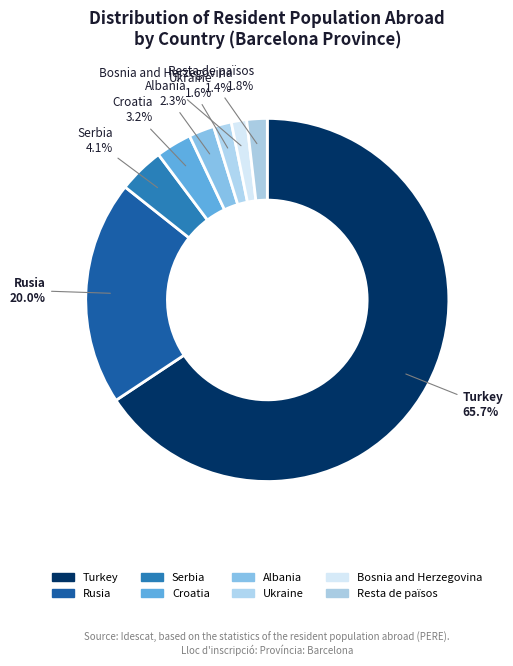

Count the number of slices in the pie.

8